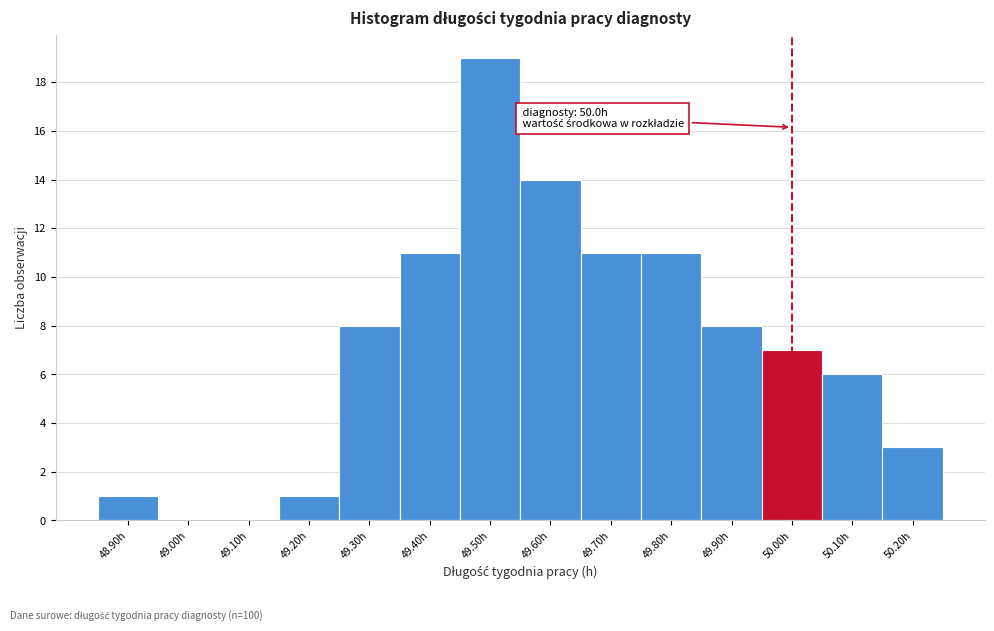

Over which range of the x-axis is the bar tallest?

49.45 to 49.55